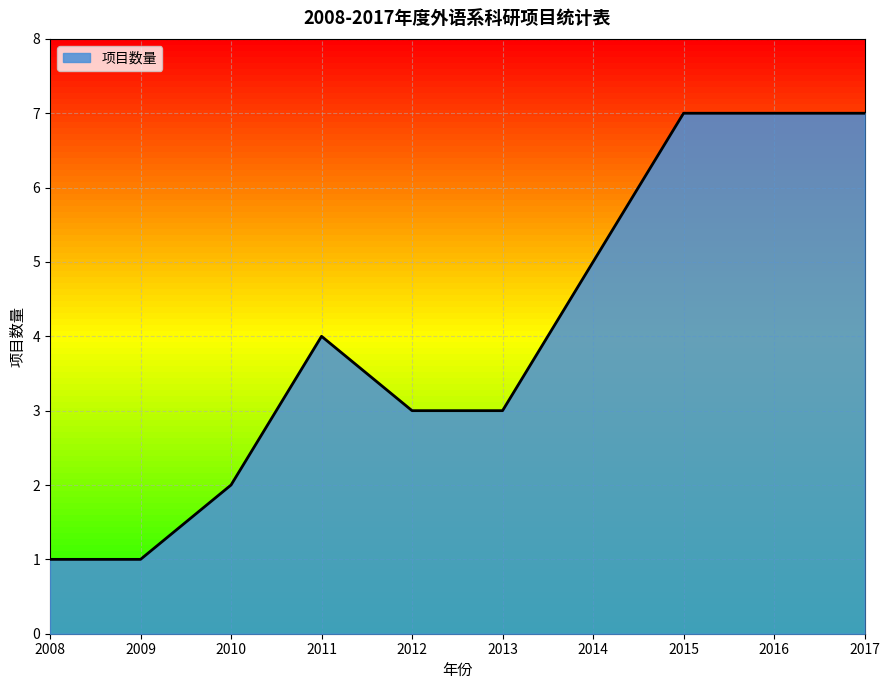

What is the average value?

4